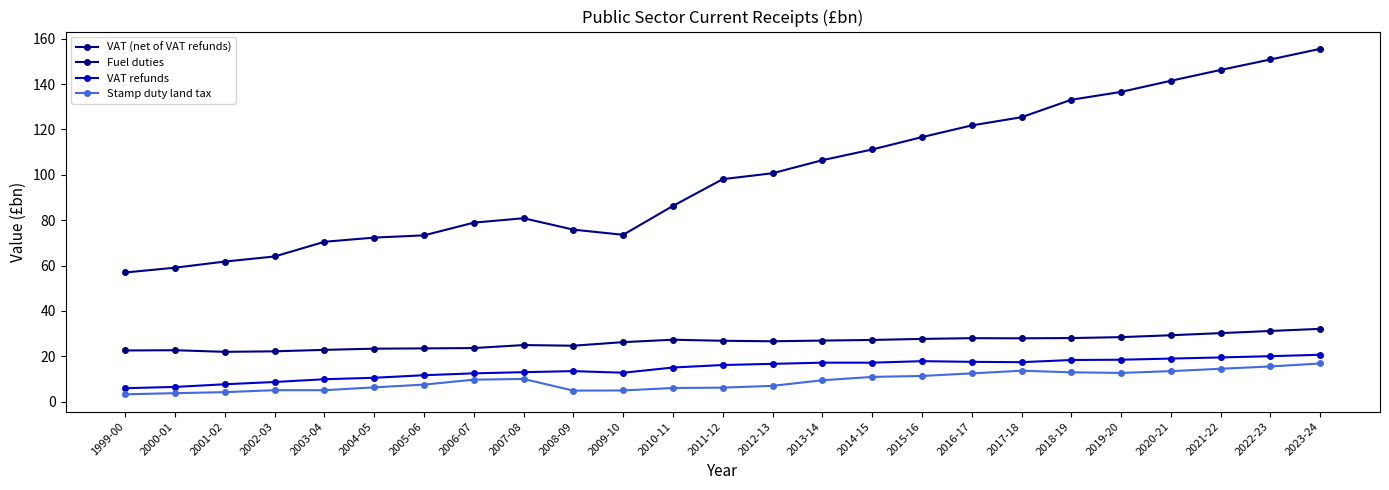

Rank the series at 2018-19 from lowest to highest value.

Stamp duty land tax, VAT refunds, Fuel duties, VAT (net of VAT refunds)